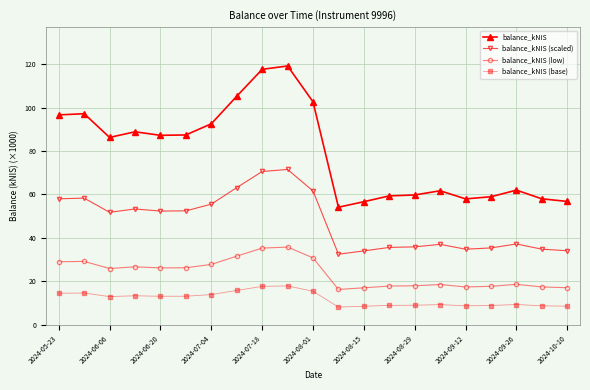

List the series in order of their peak value, highest first.

balance_kNIS, balance_kNIS (scaled), balance_kNIS (low), balance_kNIS (base)